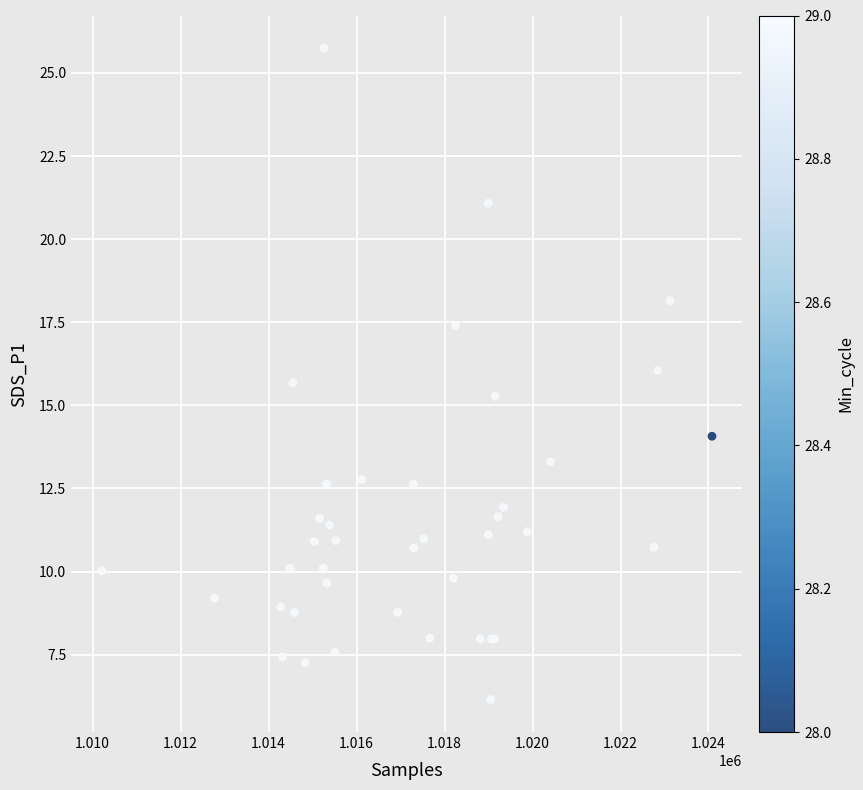

What Y value in the scatter plot is closest to 15?

15.3